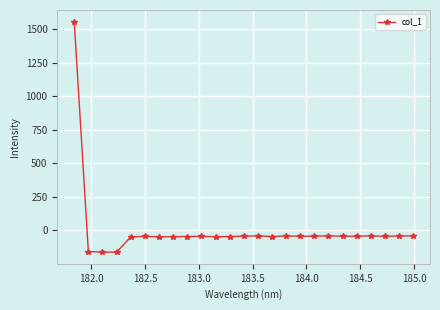

True or false: the data has more than 0 interior local peaks.

True